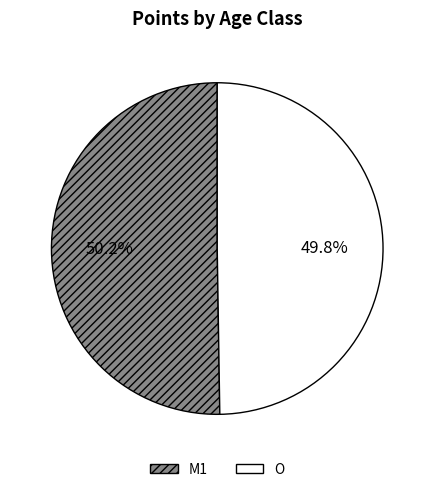

Combined, do M1 and O account for over 50%?

Yes